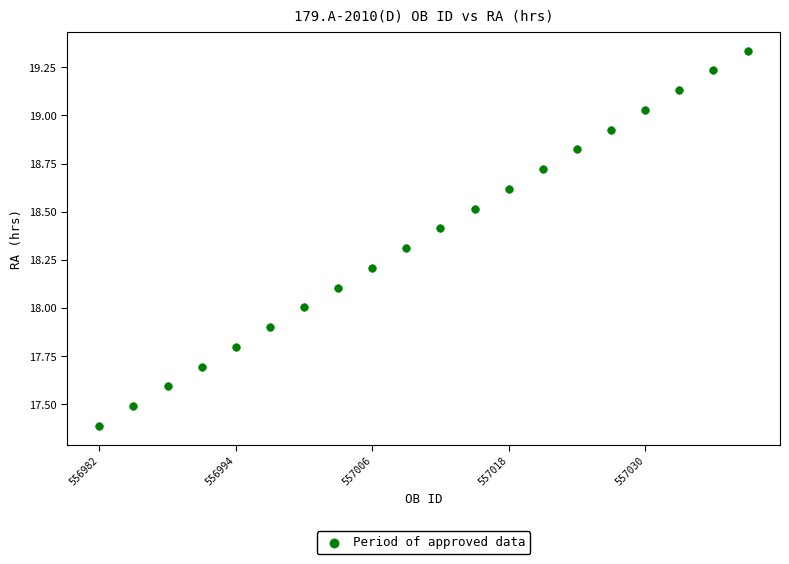

What is the range of Y values (max minus min)?

1.9